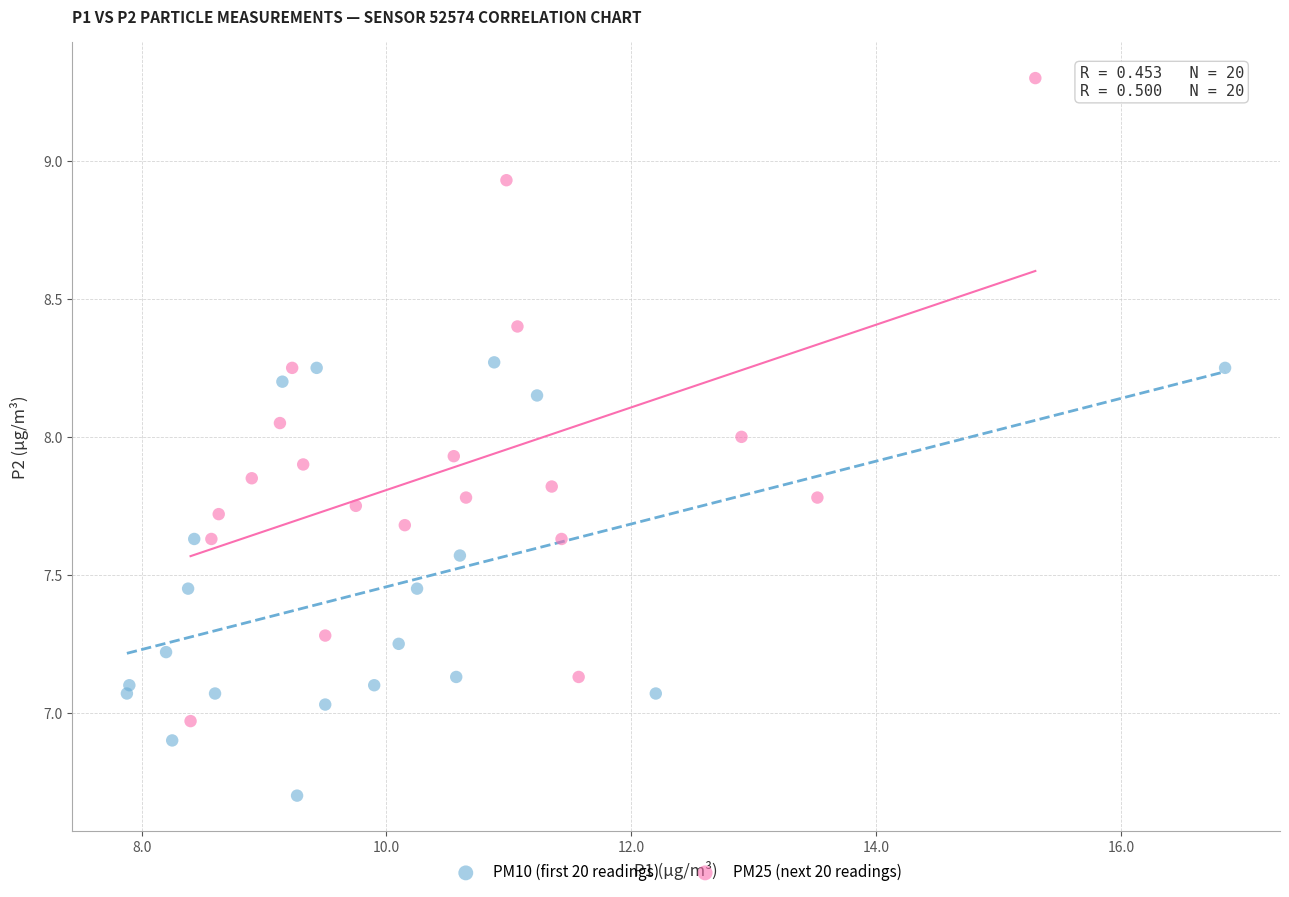

What are all the series names shown in the legend?

PM10 (first 20 readings), PM25 (next 20 readings)